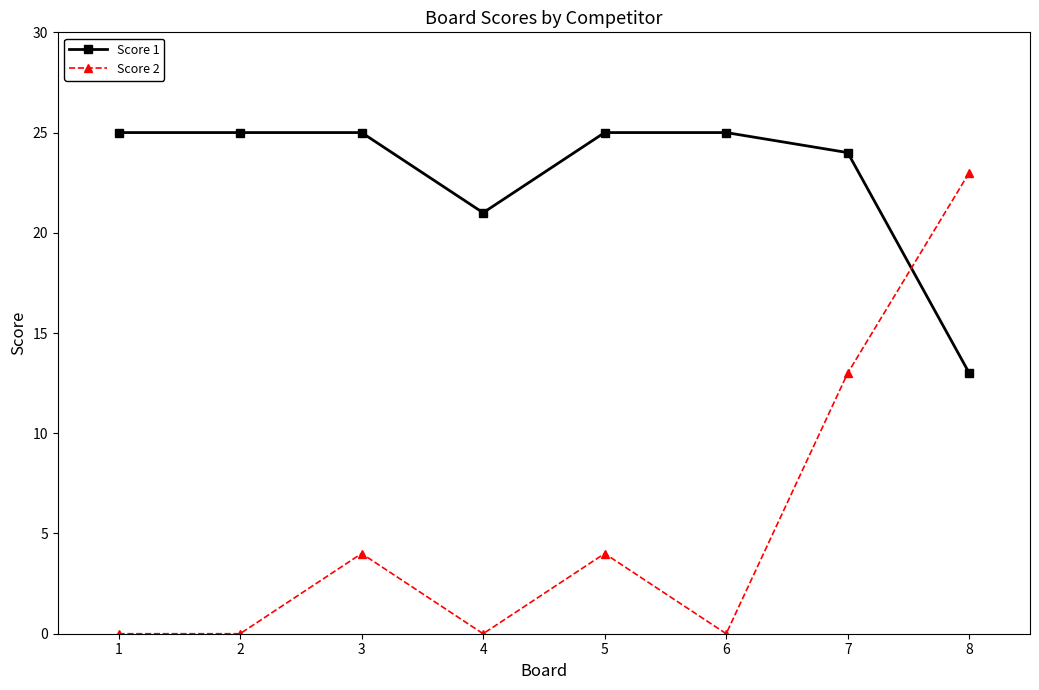

Rank the series at 3 from lowest to highest value.

Score 2, Score 1